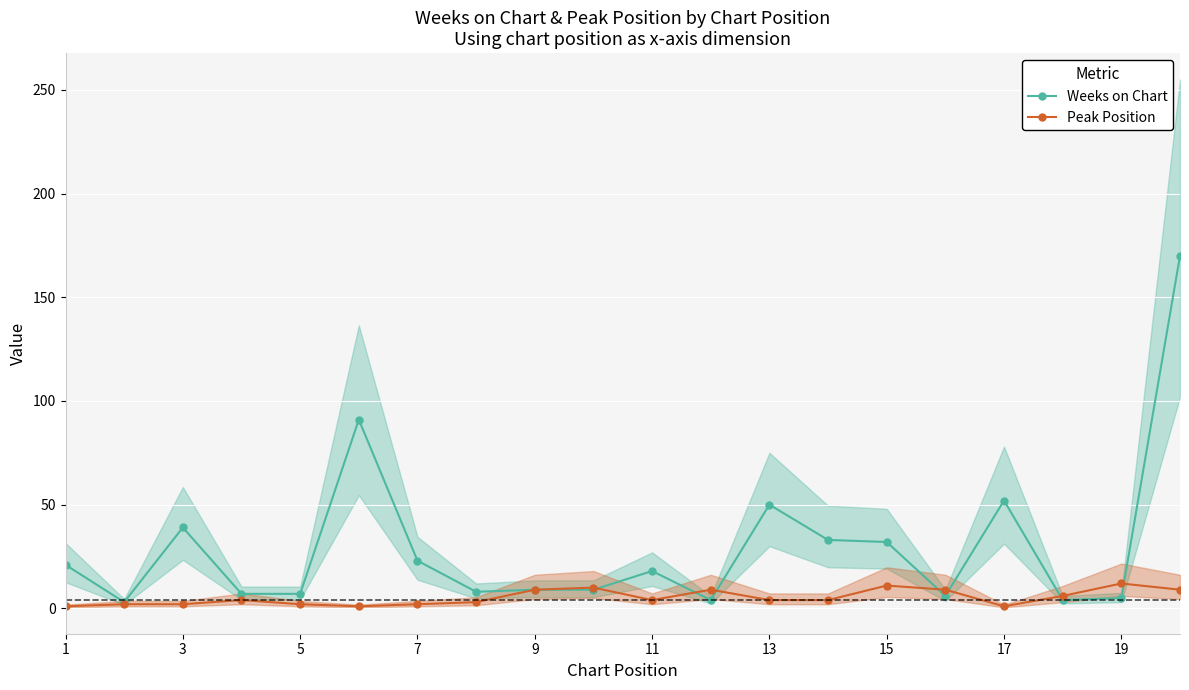

Is the value of Peak Position at 19 greater than the value of Weeks on Chart at 7?

No